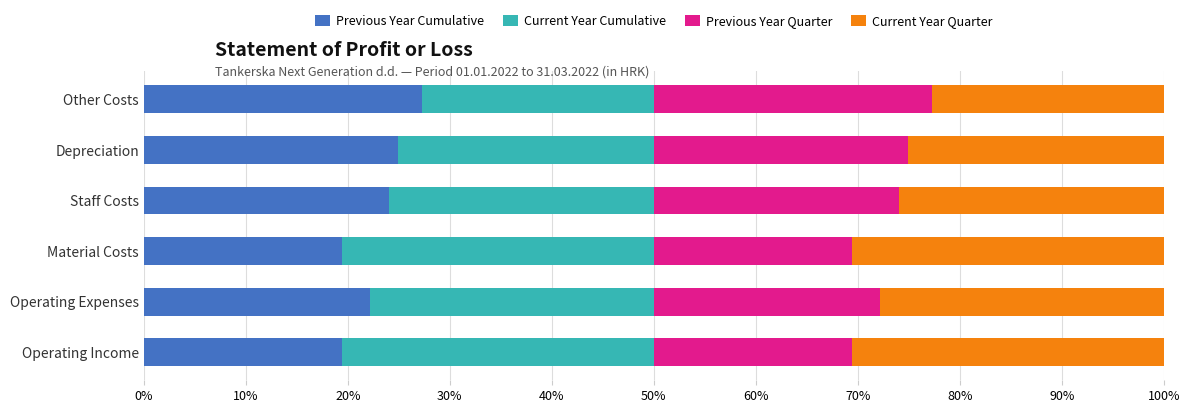

What is the difference between the Previous Year Cumulative values at Other Costs and Staff Costs?

3.2